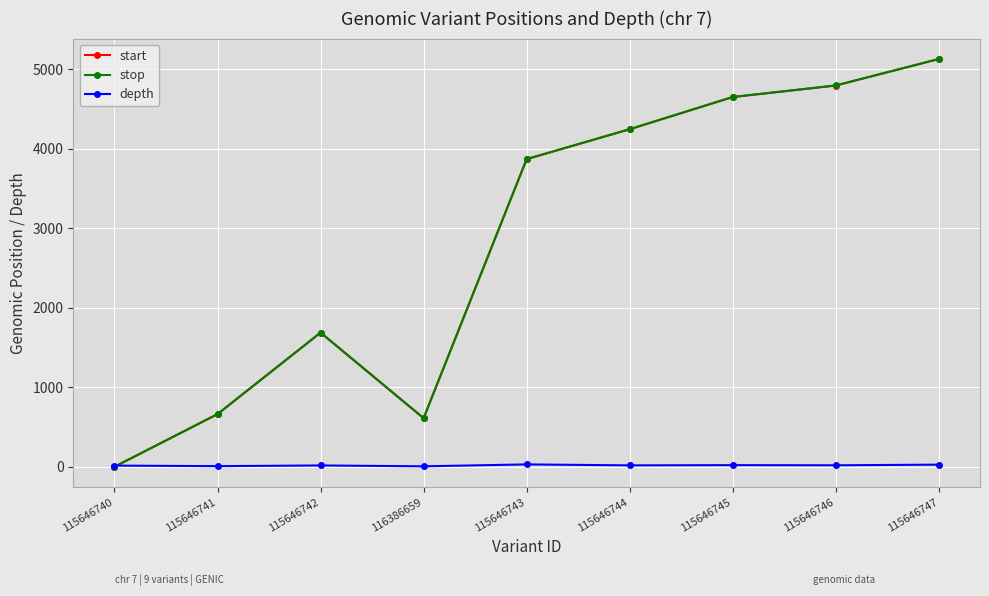

What is the label of the 5th point from the left?

115646743